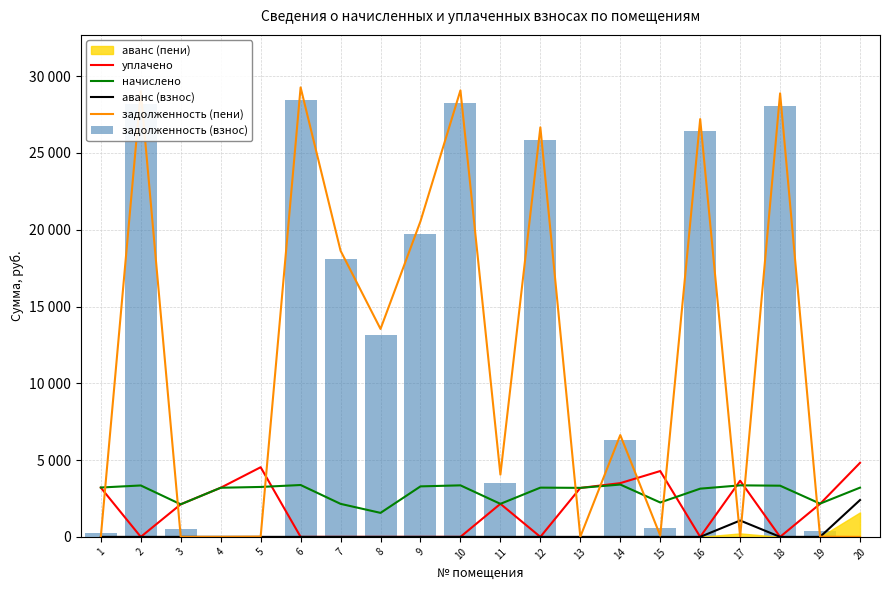

Reading left to right, transcribe all the data shown in this chart.

уплачено: 3206.0	0.0	2121.0	3199.6	4535.5	0.0	0.0	0.0	0.0	0.0	2151.0	0.0	3187.0	3500.0	4287.0	0.0	3657.0	0.0	2149.2	4820.9
начислено: 3214.1	3348.0	2120.4	3199.2	3251.3	3377.8	2150.2	1562.4	3288.5	3355.4	2150.2	3206.6	3191.8	3407.5	2239.4	3139.7	3355.4	3333.1	2165.0	3206.6
аванс (взнос): 0.0	0.0	0.0	0.7	0.0	0.0	0.0	0.0	0.0	0.0	0.0	0.0	0.0	0.0	0.0	0.0	1065.6	0.0	0.0	2398.3
задолженность (пени): 8.0	29014.2	0.7	0.0	15.1	29272.2	18633.7	13540.0	20553.4	29078.6	4053.7	26671.1	4.6	6630.0	83.5	27208.9	0.0	28885.2	12.8	0.0
задолженность (взнос): 263.5	28177.2	529.6	0.0	8.8	28427.8	18096.2	13149.4	19731.3	28239.8	3516.2	25869.5	4.6	6278.1	580.7	26424.0	0.0	28051.9	352.7	0.0